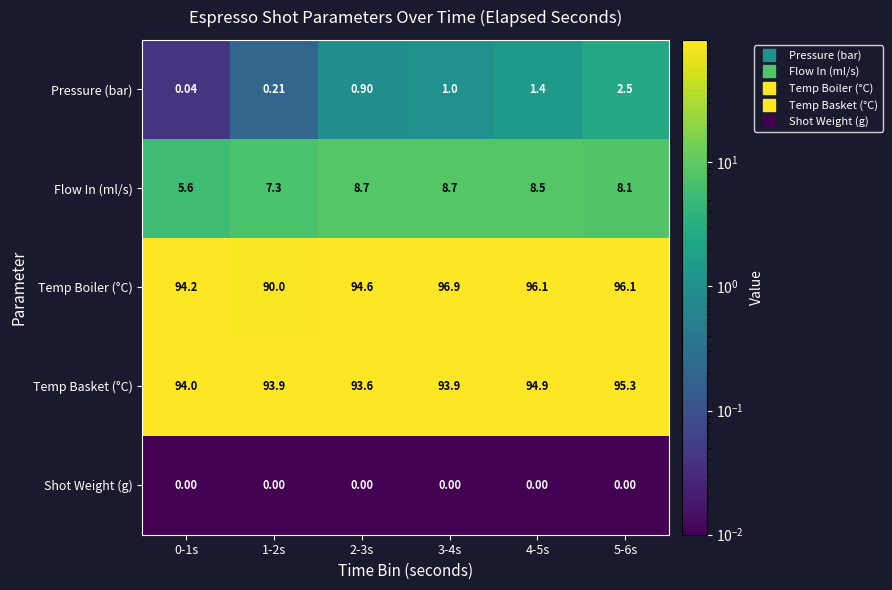

Rank the series at 3-4s from lowest to highest value.

Shot Weight (g), Pressure (bar), Flow In (ml/s), Temp Basket (°C), Temp Boiler (°C)